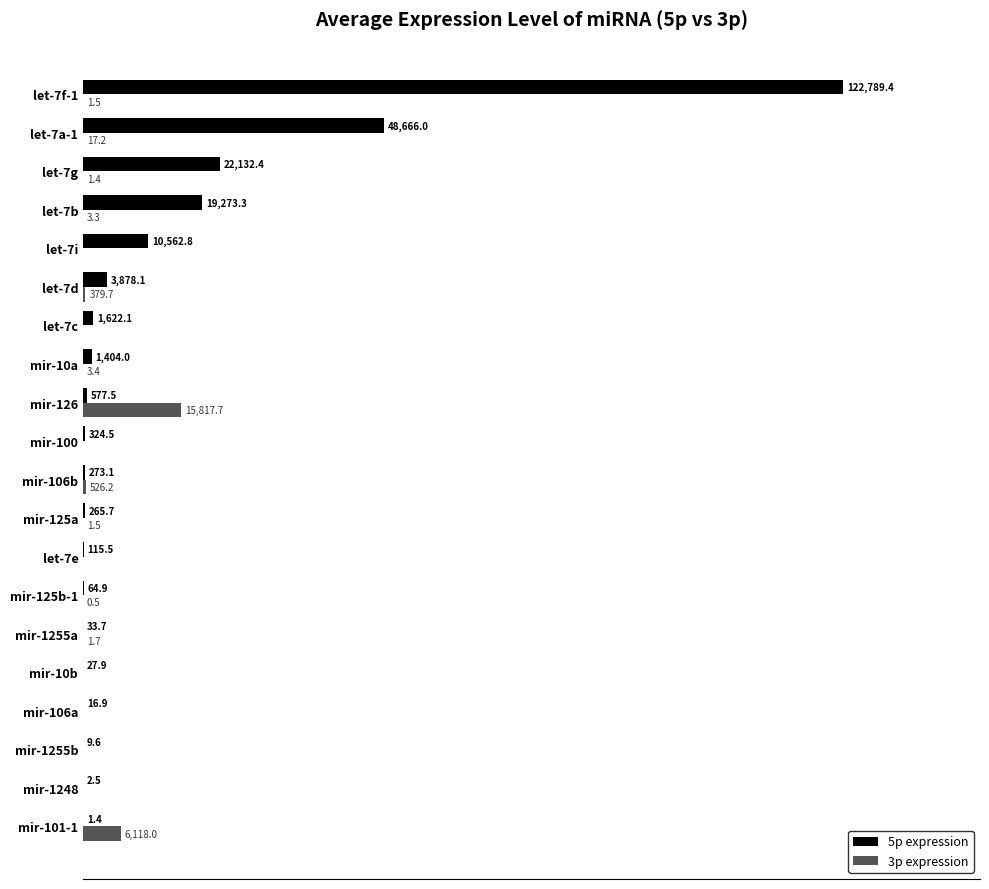

Between mir-101-1 and let-7a-1, which series saw the biggest shift?

5p expression